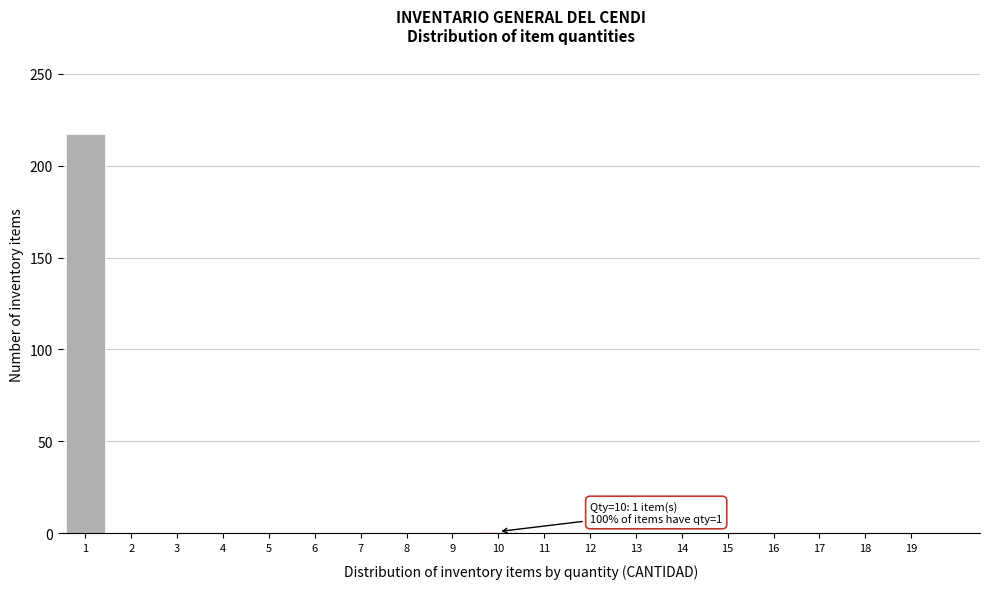

Over which range of the x-axis is the bar tallest?

0.5 to 1.5